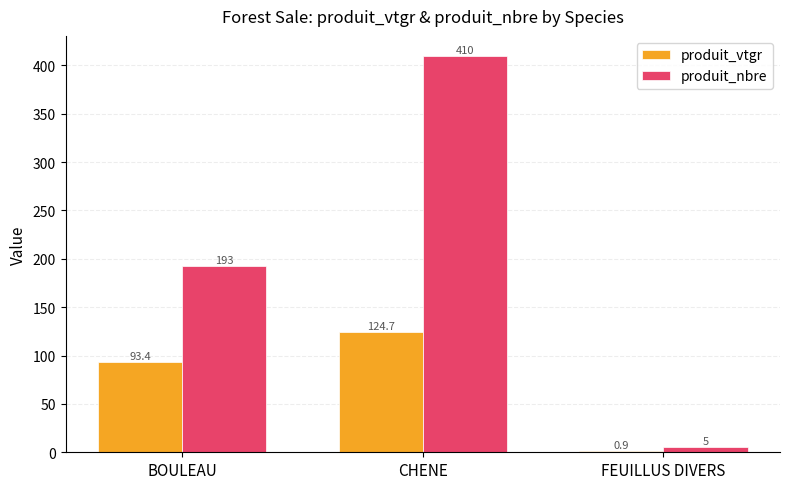

Is the value of produit_nbre at CHENE greater than the value of produit_vtgr at BOULEAU?

Yes